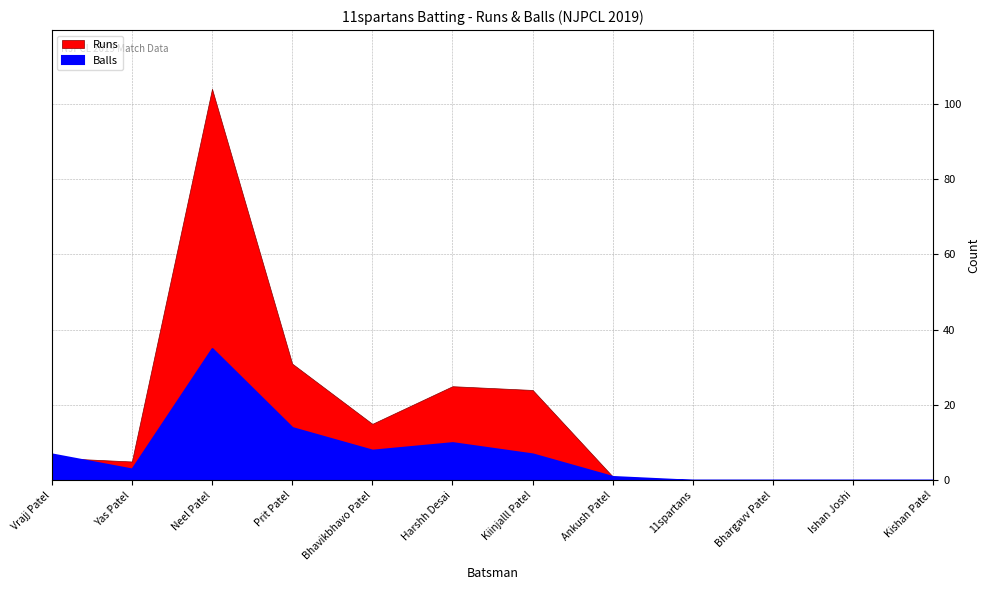

At which category does Runs reach its first local valley?

Yas Patel